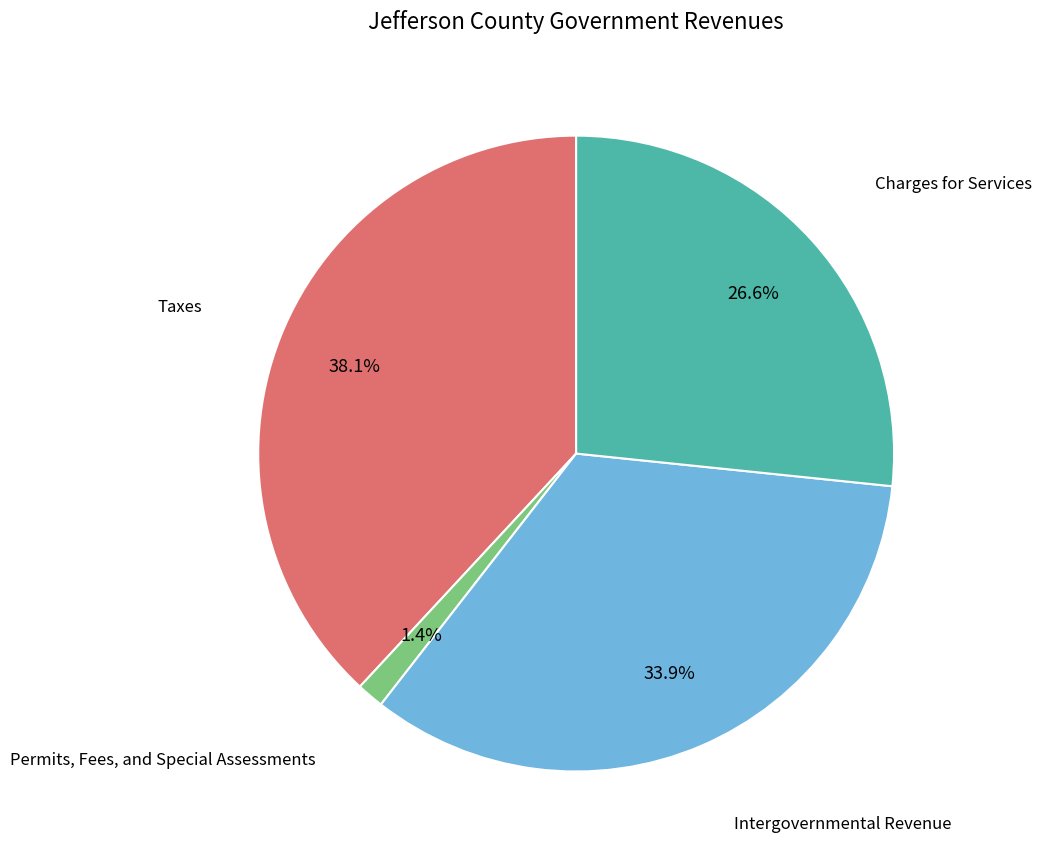

To the nearest percent, what is the difference between the largest and smallest slice percentages?

37%